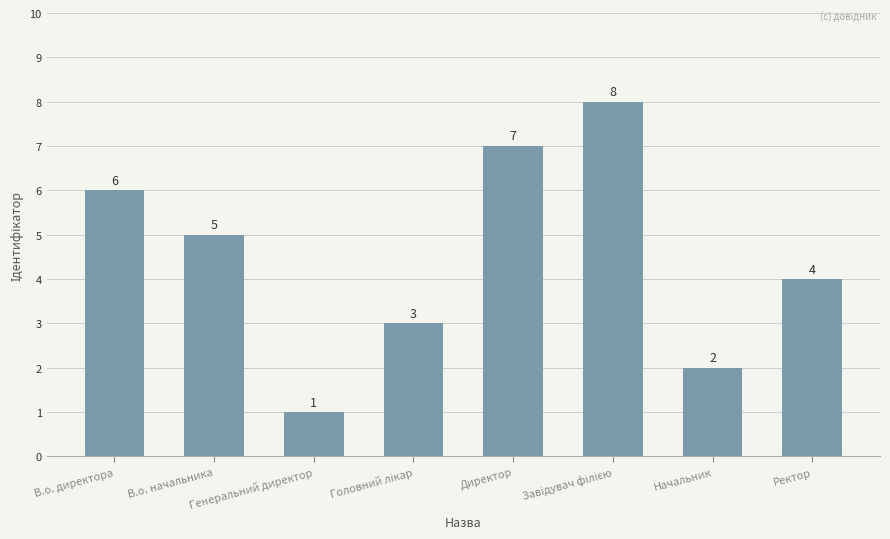

At which label is the value closest to 4?

Ректор